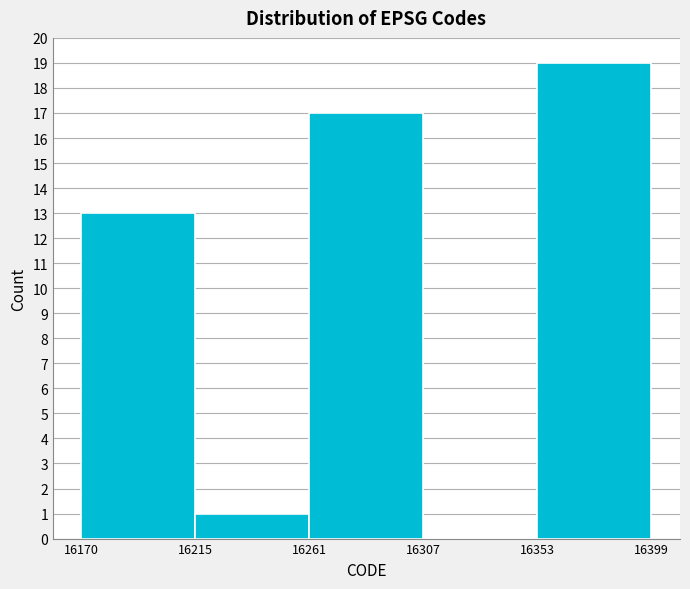

What is the height of the bar covering 16215 to 16261 on the x-axis? The values are not printed on the chart, so give them approximately, as read against the axis.

1